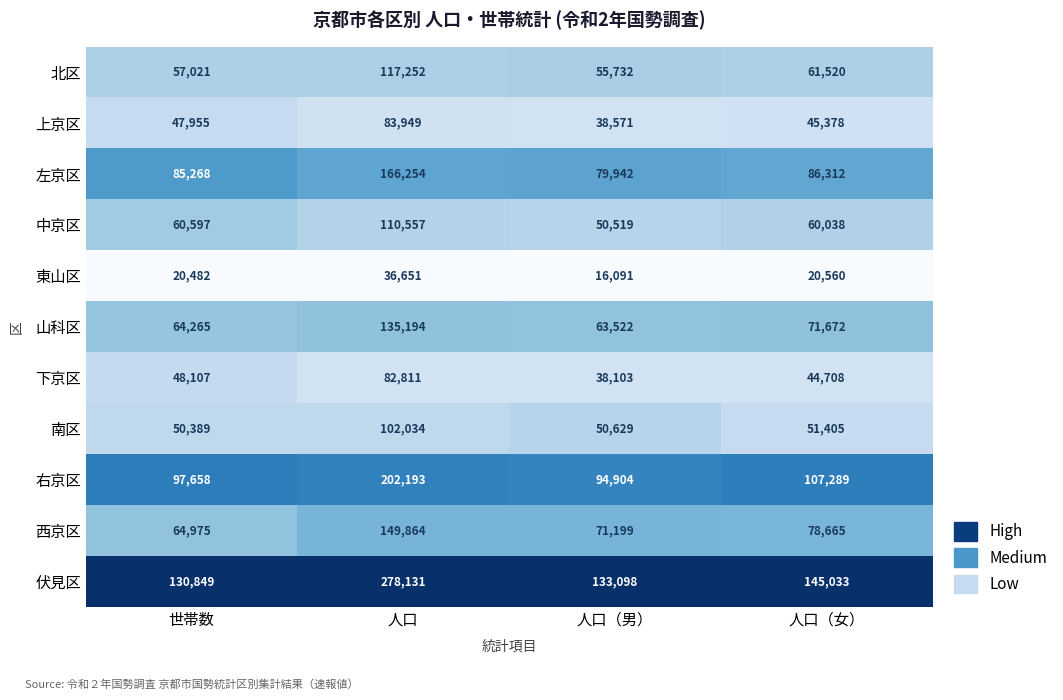

The value of 下京区 at 人口（女） is 20796. True or false?

False